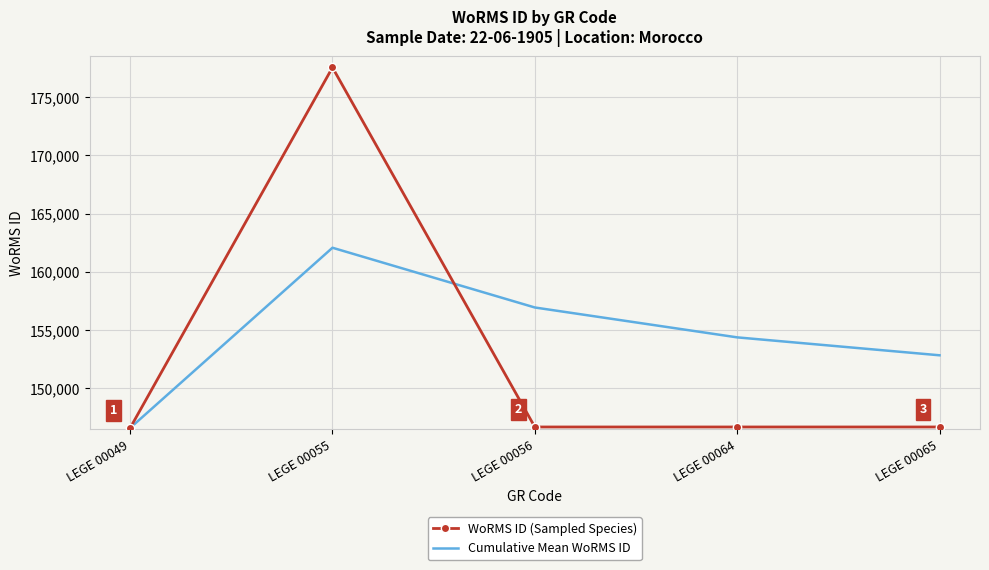

Rank the series by their maximum value, from highest to lowest.

WoRMS ID (Sampled Species), Cumulative Mean WoRMS ID